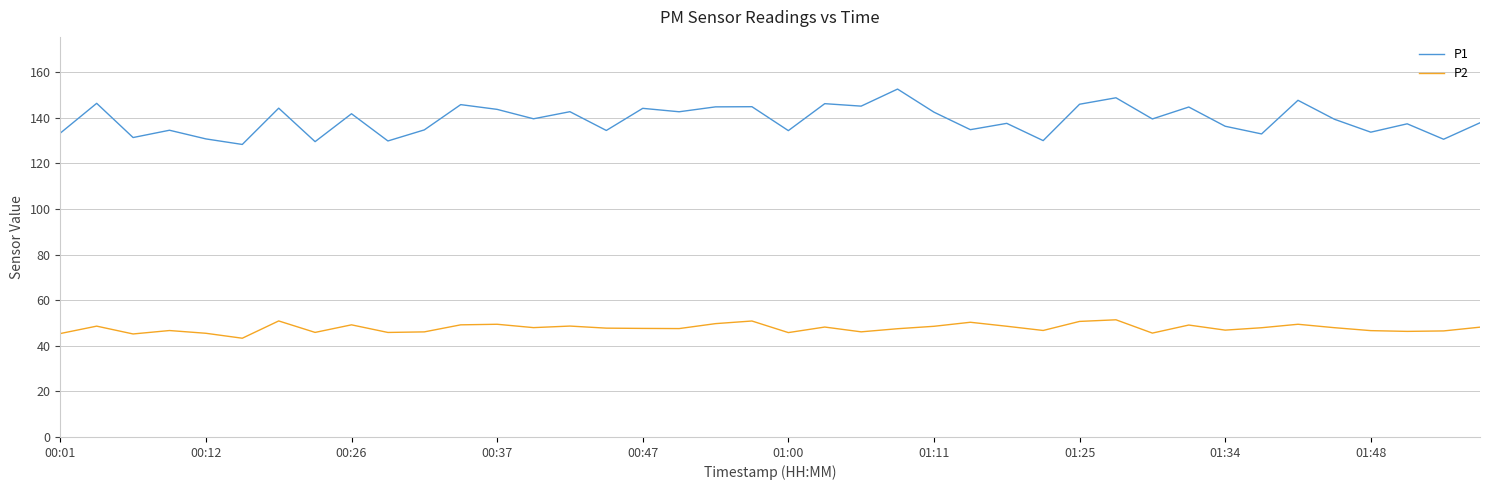

Rank the series by their maximum value, from lowest to highest.

P2, P1